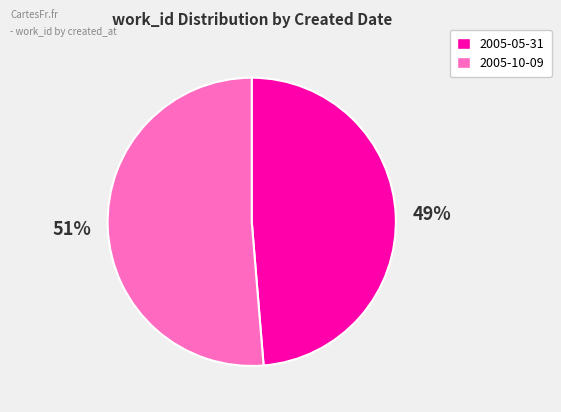

Rank the categories by value from highest to lowest.

2005-10-09, 2005-05-31